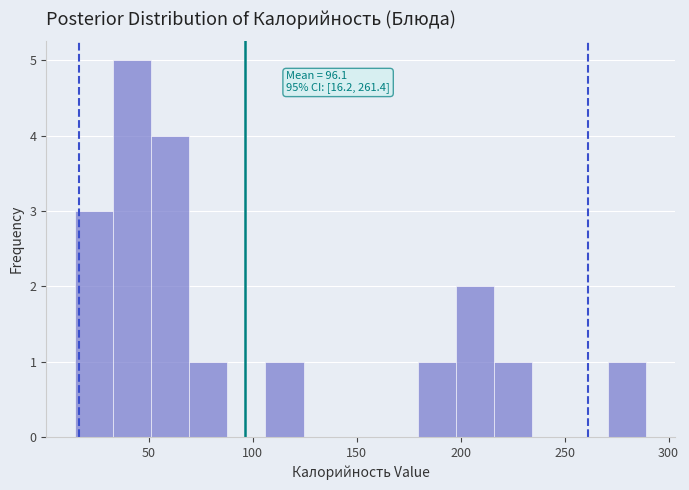

Read against the x-axis, roughly where is the centre of the tallest bar?

40